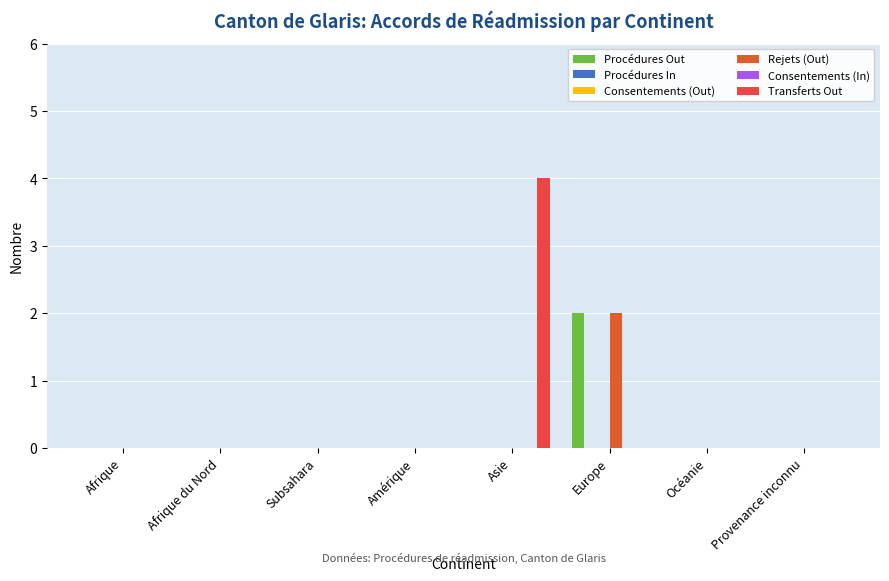

Which series has the widest spread of values?

Transferts Out